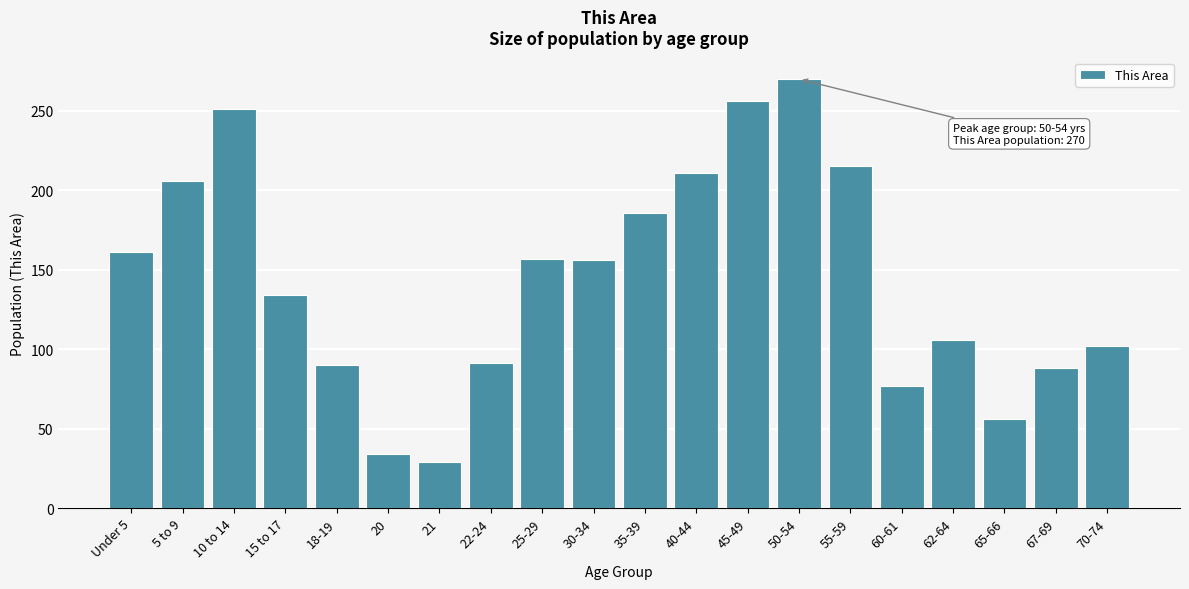

What is the value of the 3rd bar from the left?

251